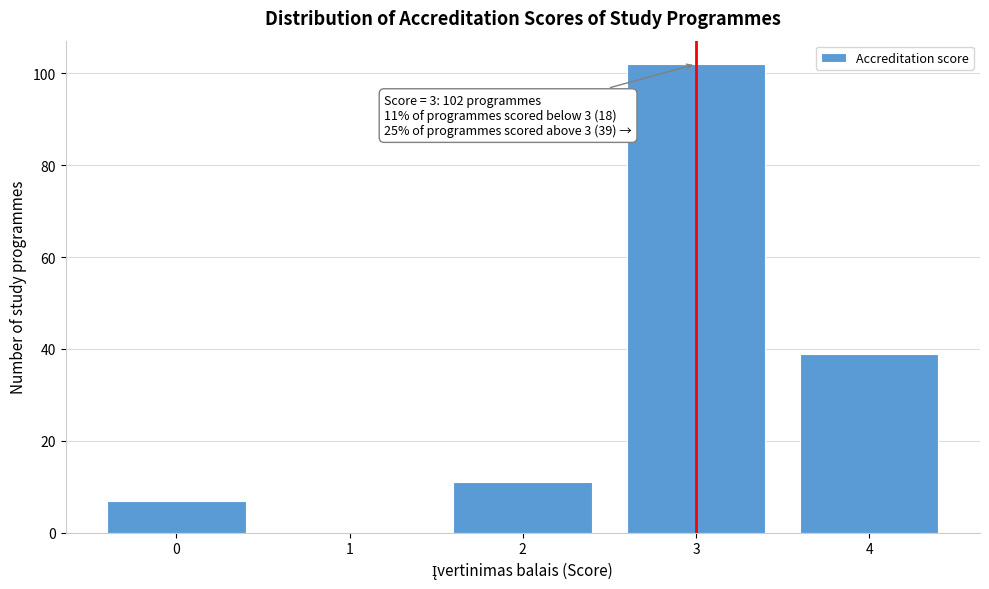

Reading left to right, transcribe all the data shown in this chart.

0=7	1=0	2=11	3=102	4=39